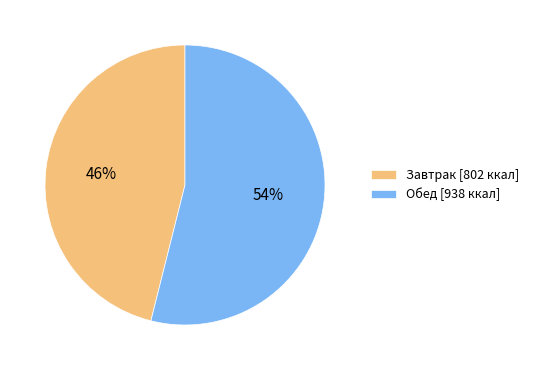

To the nearest percent, what is the difference between the largest and smallest slice percentages?

8%